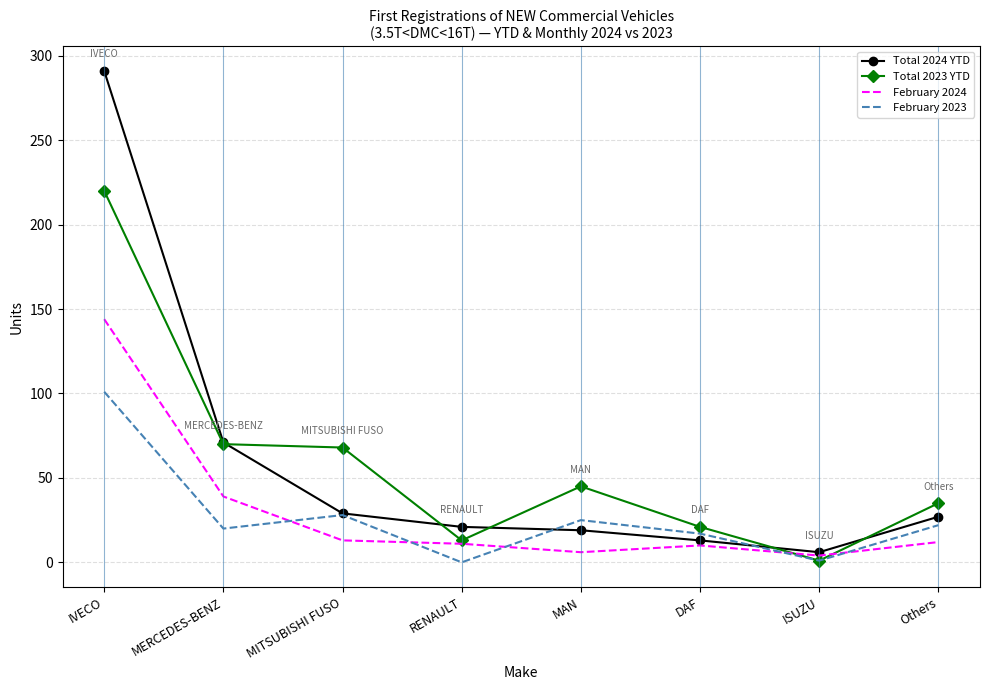

What is the difference between the maximum and minimum values in the Total 2024 YTD series?

285